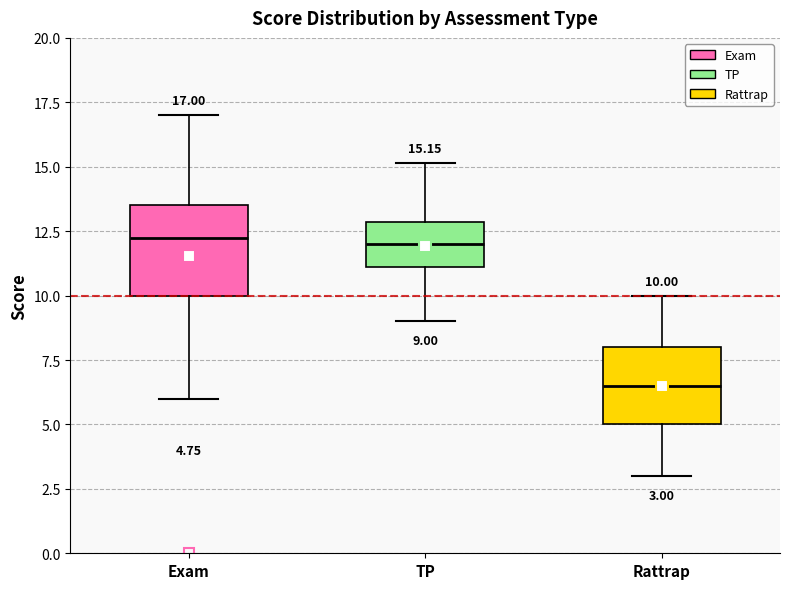

Which box's median line is the lowest?

Rattrap